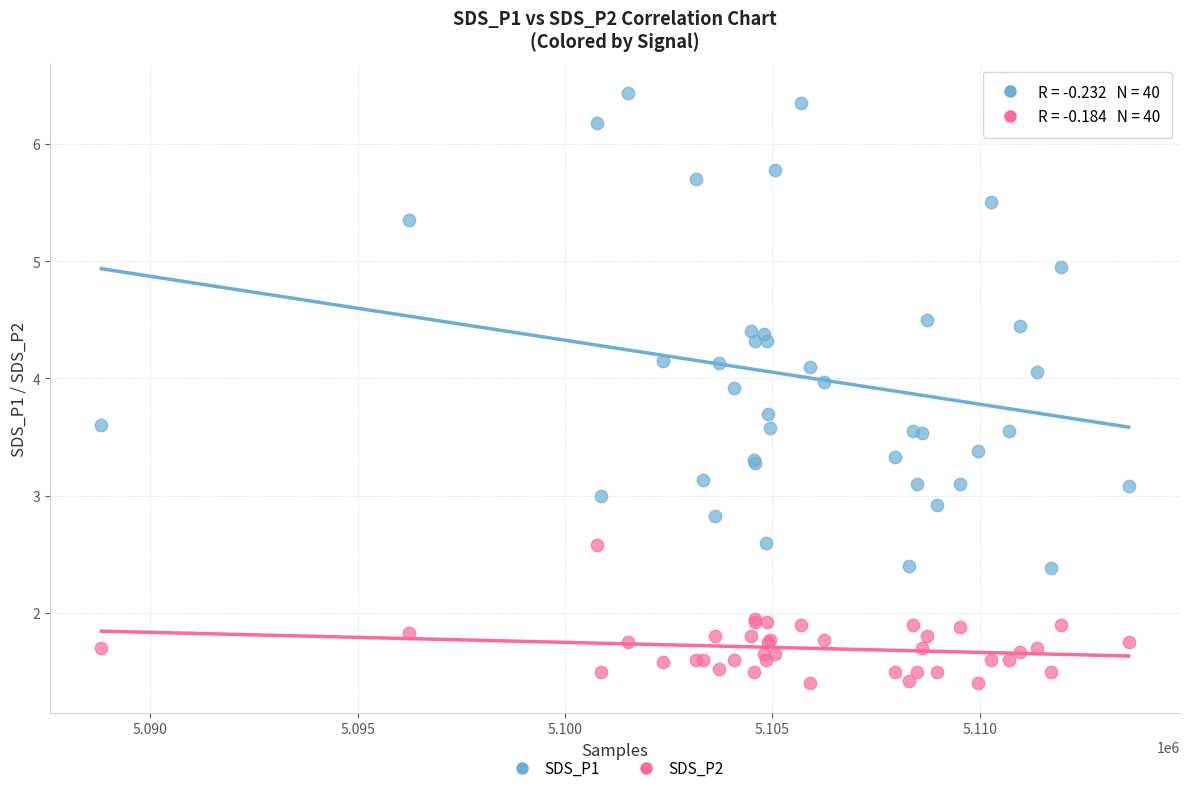

Which series contains the lowest Y value?

SDS_P2